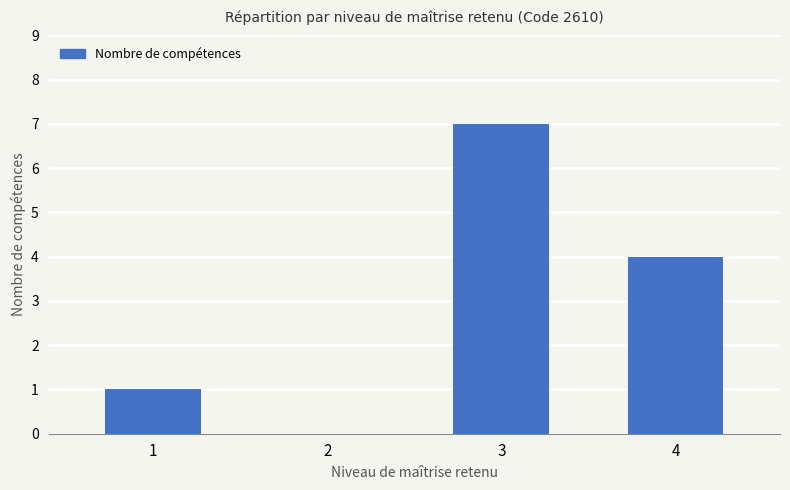

What is the change in value from 2 to 4?

+4